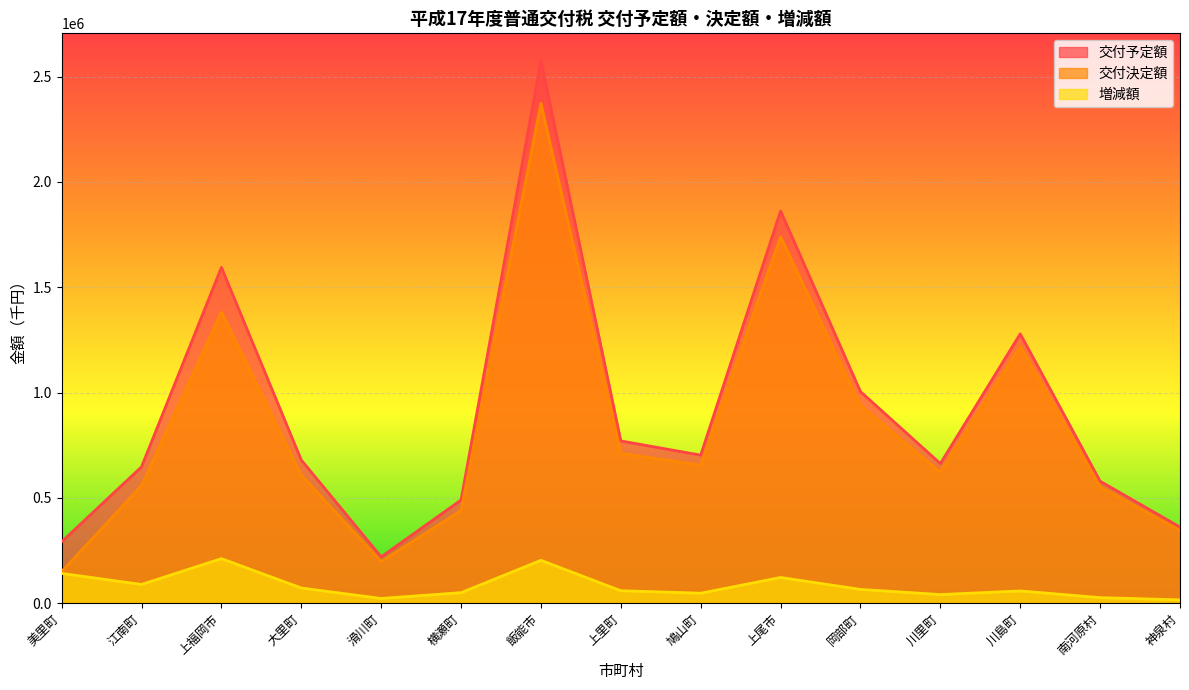

Which has a higher value, 南河原村 or 横瀬町?

南河原村